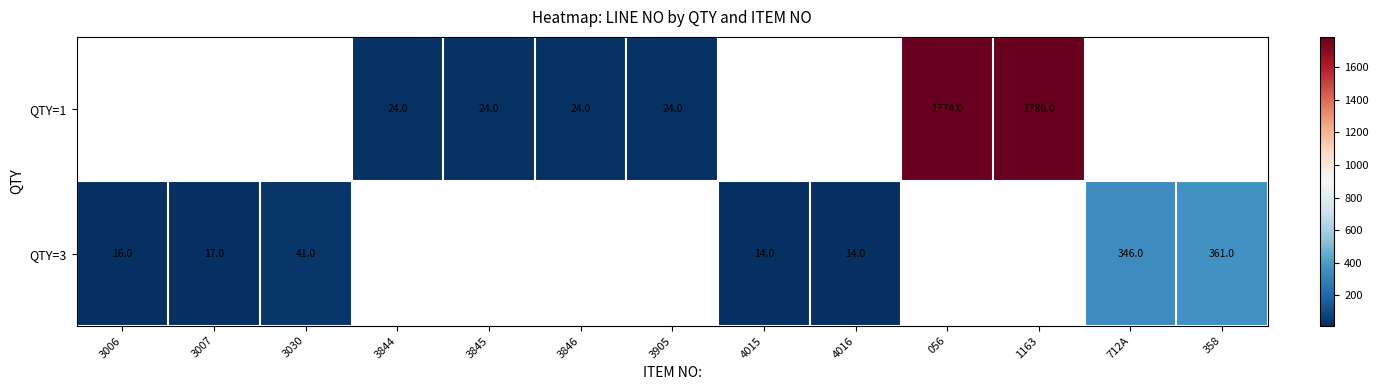

Which category has the highest value across all series?

1163